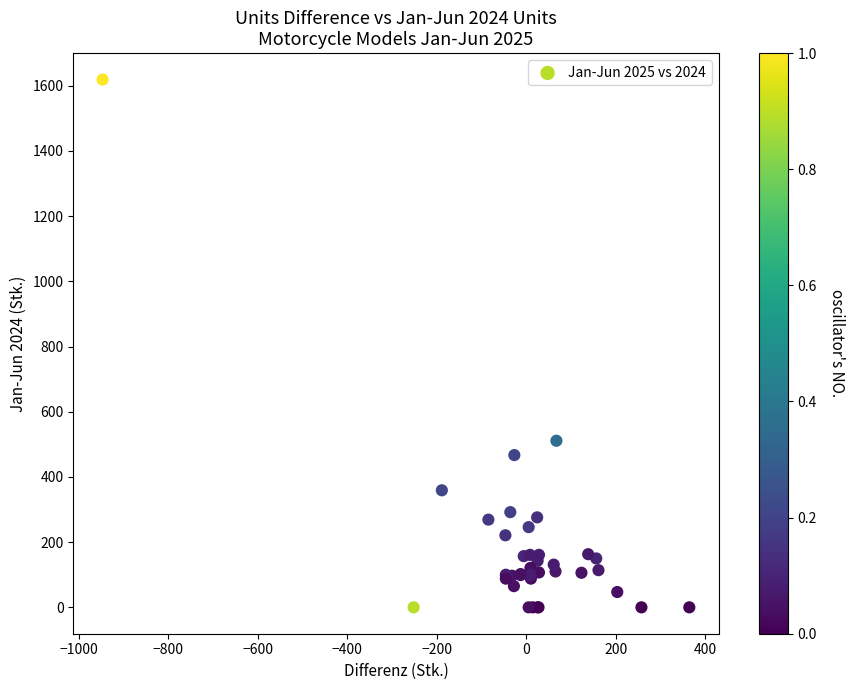

What Y value in the scatter plot is closest to 809?

511